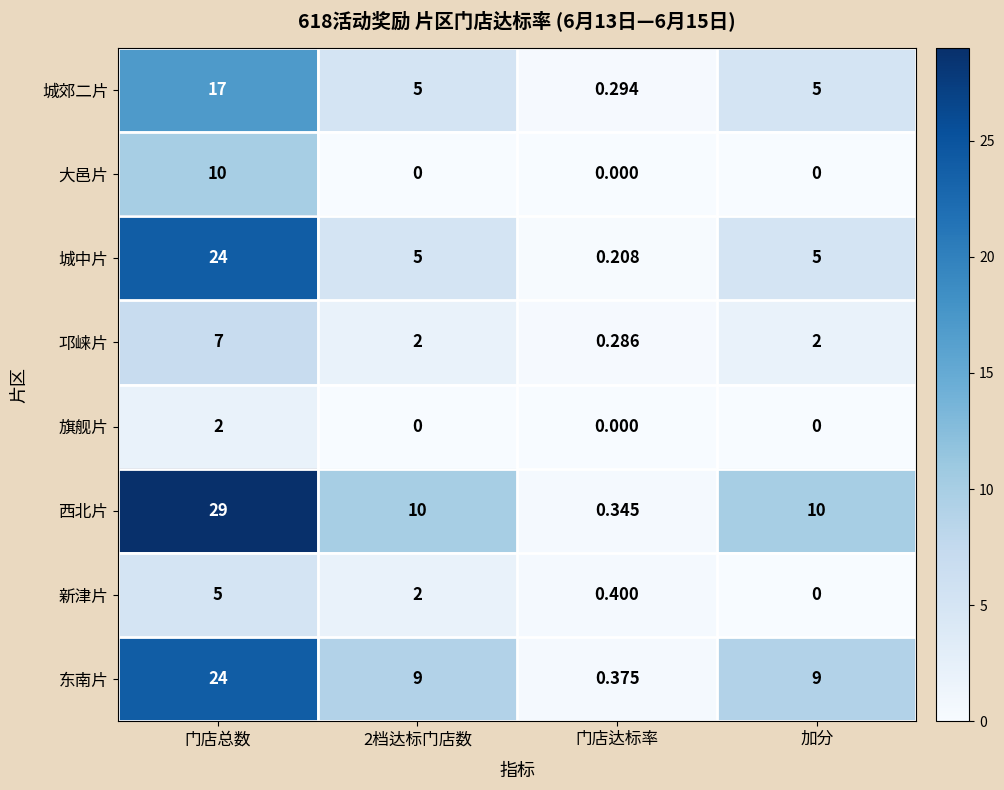

What is the spread (max minus min) of values at 门店达标率?

0.4